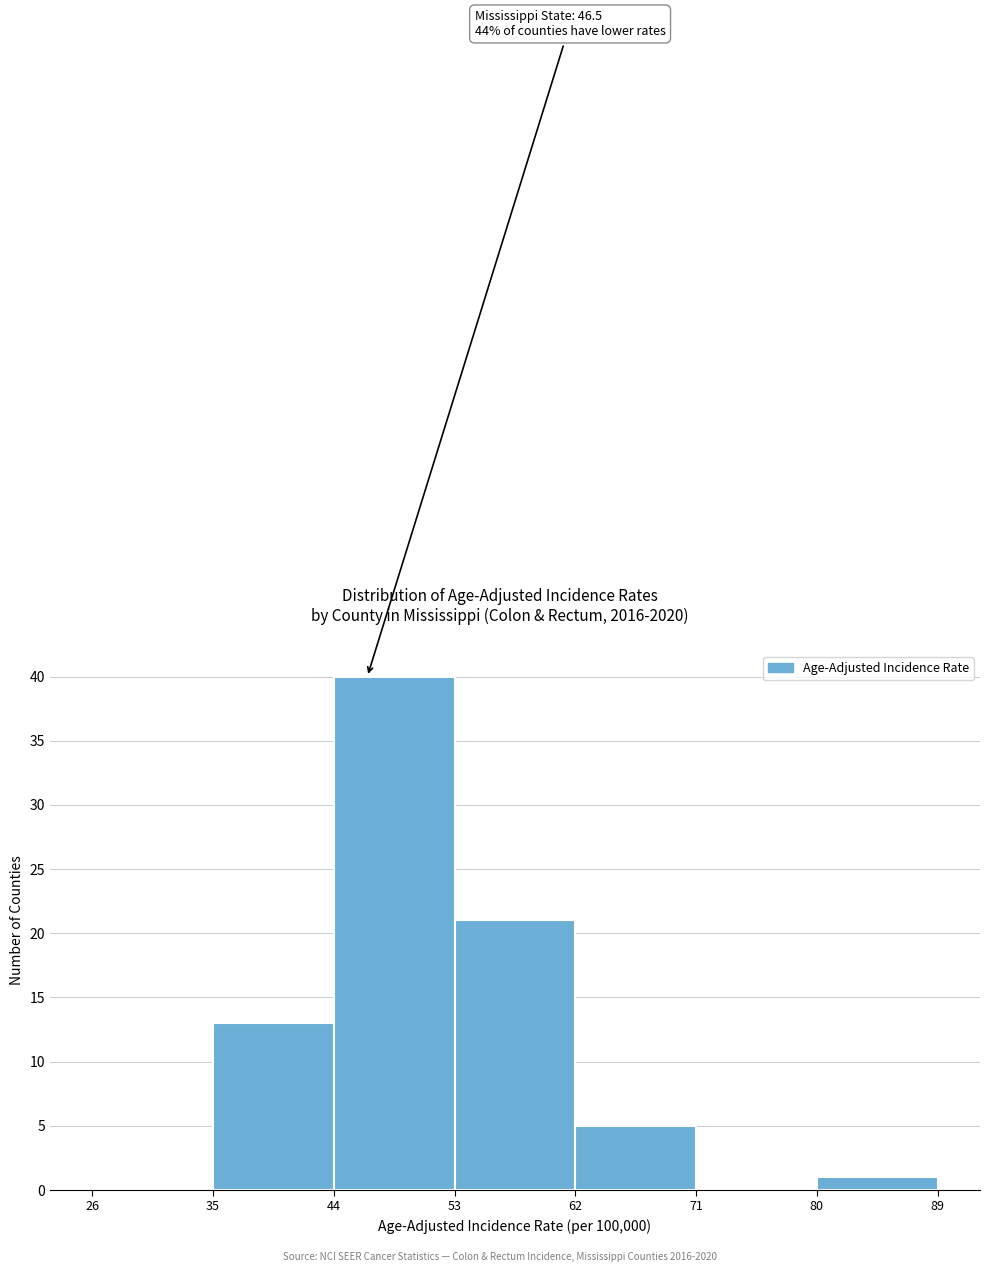

Which range on the x-axis has the tallest bar?

44 to 53